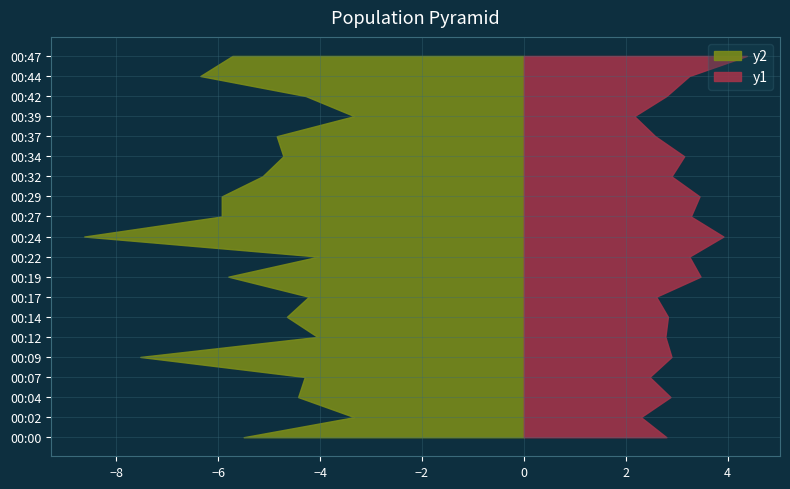

Reading left to right, extract all data points from this chart.

P1: 5.5	3.3	4.4	4.3	7.5	4.0	4.7	4.2	5.8	4.0	8.6	5.9	5.9	5.1	4.7	4.8	3.3	4.3	6.3	5.7
P2: 2.8	2.3	2.9	2.5	2.9	2.8	2.8	2.6	3.5	3.2	3.9	3.3	3.5	2.9	3.1	2.6	2.2	2.8	3.2	4.4